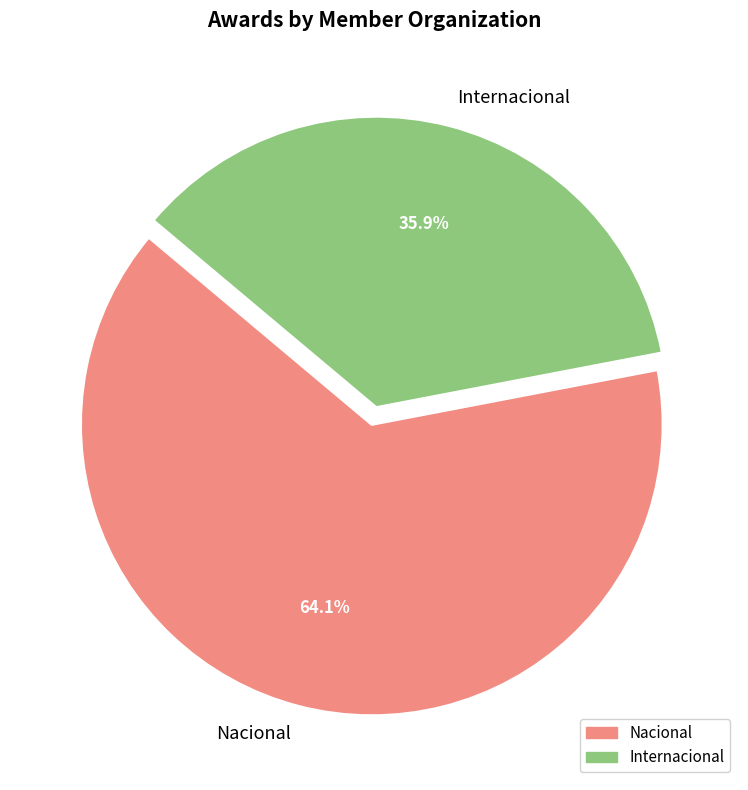

What is the ratio of the value at Internacional to the value at Nacional?

0.6